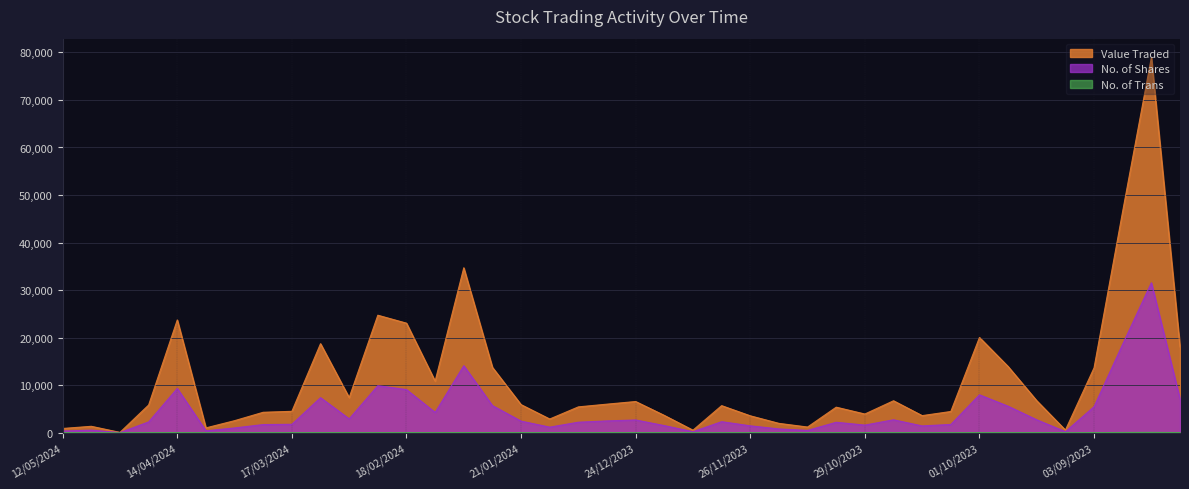

How many lines are shown in the chart?

3